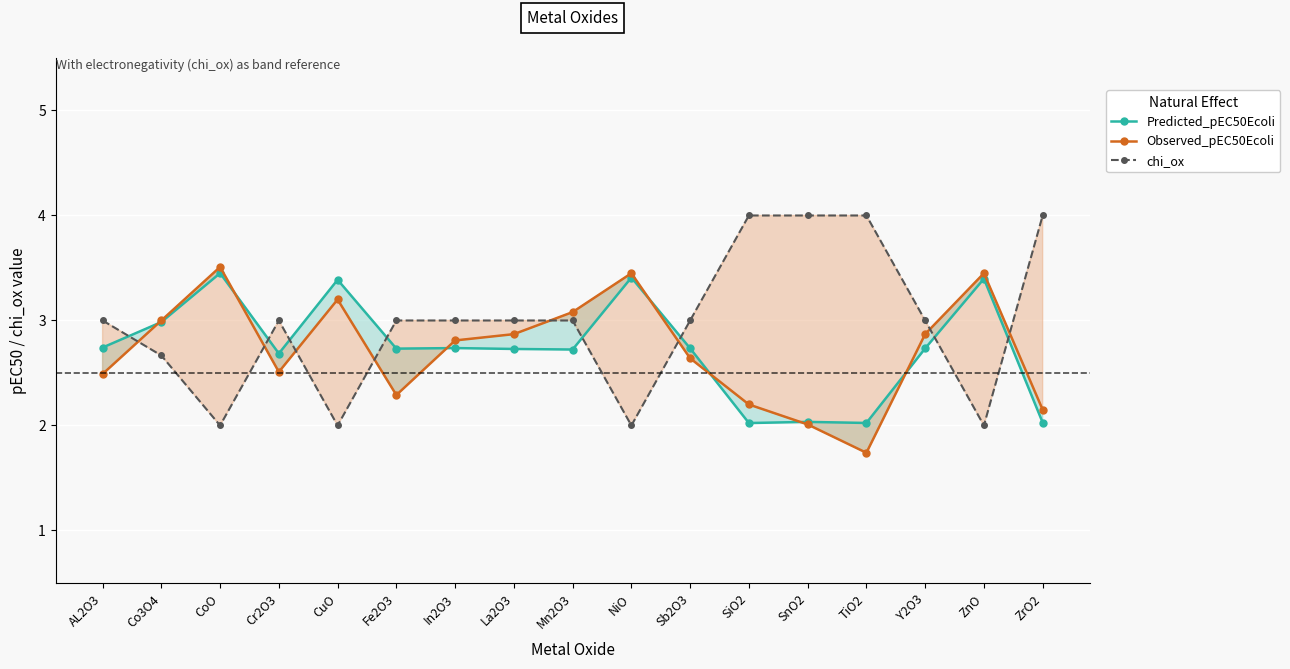

Between AL2O3 and SnO2, which series saw the biggest shift?

chi_ox